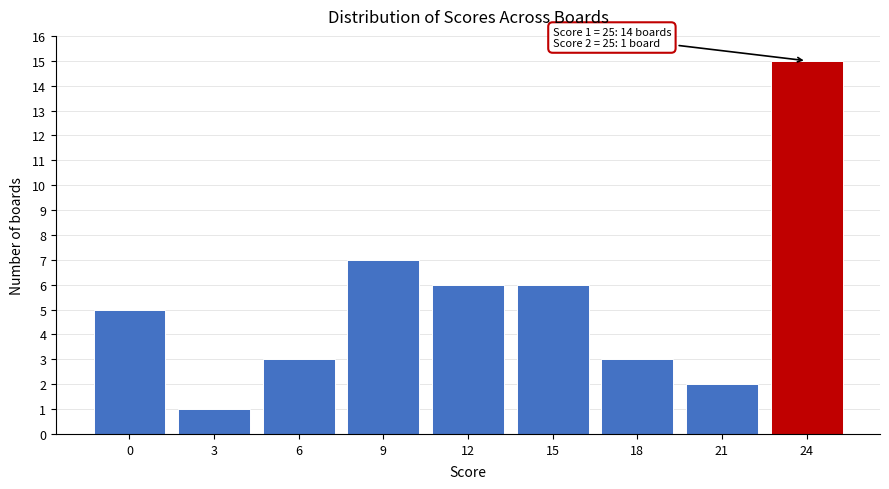

Reading left to right, what are all the values shown in this chart?

0=5	3=1	6=3	9=7	12=6	15=6	18=3	21=2	24=15